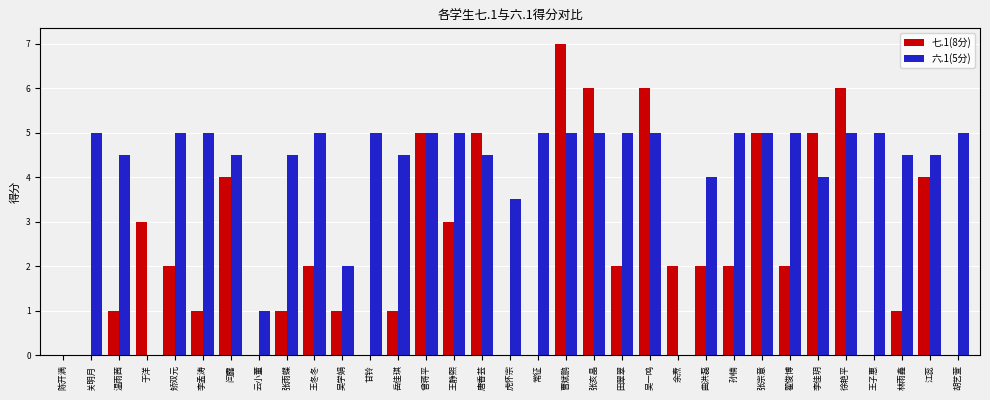

Reading right to left, extract all data points from this chart.

七.1(8分): 胡艺萱=0.0	江蕊=4.0	林雨鑫=1.0	王子惠=0.0	徐艳平=6.0	李佳玥=5.0	翟俊博=2.0	张宗意=5.0	孙楠=2.0	曲洪磊=2.0	余焘=2.0	吴一鸣=6.0	田翠翠=2.0	张亥晶=6.0	曹斌鹏=7.0	常征=0.0	虎怀宗=0.0	唐香芸=5.0	王静熙=3.0	曾蒋平=5.0	岳佳琪=1.0	甘铃=0.0	吴学娟=1.0	王冬冬=2.0	张雨蝶=1.0	云小董=0.0	闫露=4.0	李孟涛=1.0	矫双元=2.0	于洋=3.0	温雨茜=1.0	关明月=0.0	陈开满=0.0
六.1(5分): 胡艺萱=5.0	江蕊=4.5	林雨鑫=4.5	王子惠=5.0	徐艳平=5.0	李佳玥=4.0	翟俊博=5.0	张宗意=5.0	孙楠=5.0	曲洪磊=4.0	余焘=0.0	吴一鸣=5.0	田翠翠=5.0	张亥晶=5.0	曹斌鹏=5.0	常征=5.0	虎怀宗=3.5	唐香芸=4.5	王静熙=5.0	曾蒋平=5.0	岳佳琪=4.5	甘铃=5.0	吴学娟=2.0	王冬冬=5.0	张雨蝶=4.5	云小董=1.0	闫露=4.5	李孟涛=5.0	矫双元=5.0	于洋=0.0	温雨茜=4.5	关明月=5.0	陈开满=0.0